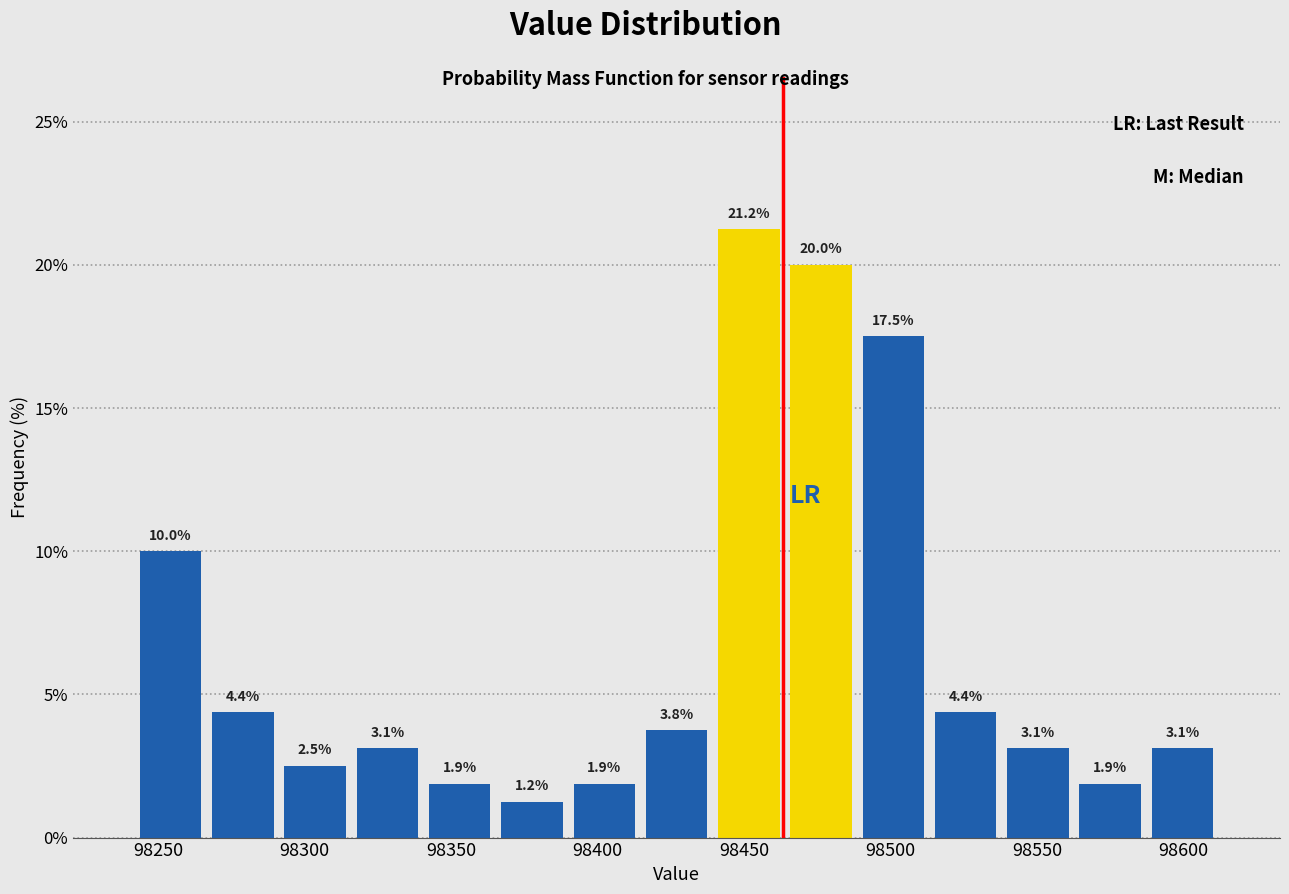

Reading left to right, list every bar in this chart as the range it spans on the x-axis followed by its height. The bar edges are not printed on the chart, so give them approximately, as read against the axis.

98240 to 98265: 10.0
98265 to 98290: 4.4
98290 to 98315: 2.5
98315 to 98340: 3.1
98340 to 98365: 1.9
98365 to 98390: 1.2
98390 to 98415: 1.9
98415 to 98440: 3.8
98440 to 98465: 21.2
98465 to 98490: 20.0
98490 to 98515: 17.5
98515 to 98540: 4.4
98540 to 98565: 3.1
98565 to 98585: 1.9
98585 to 98610: 3.1